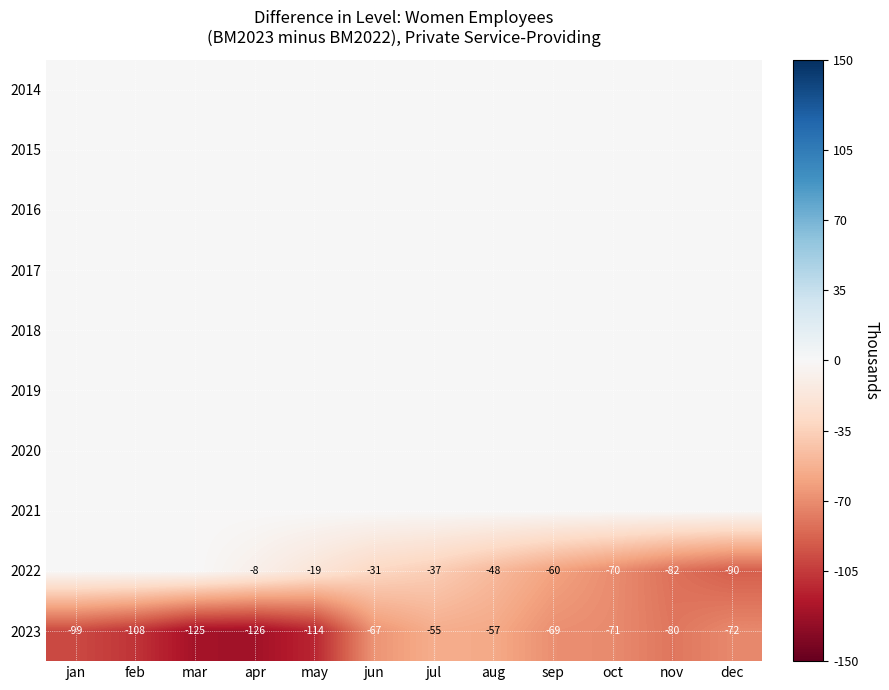

What is the difference between the maximum and minimum values in the 2023 series?

71